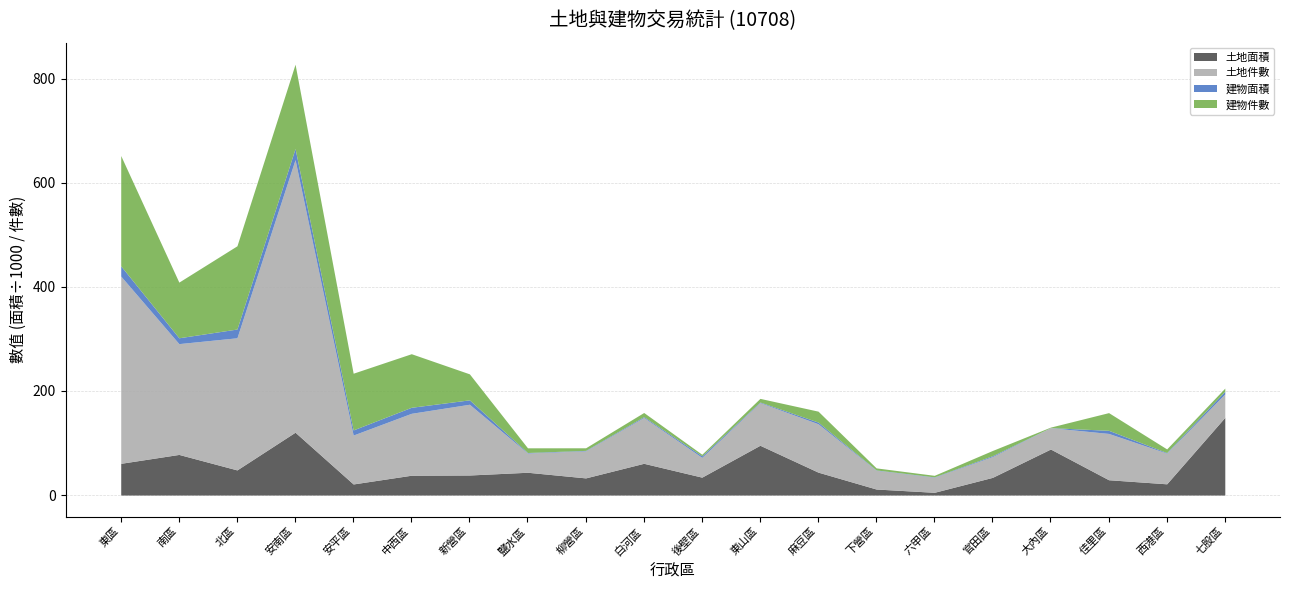

At which category is the sum across all series the highest?

安南區